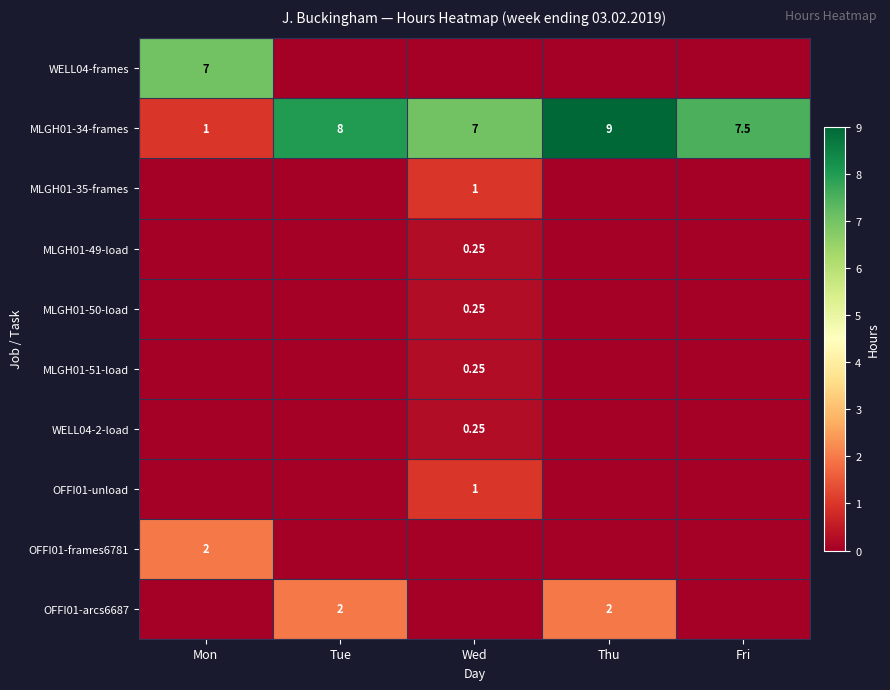

Rank the categories by MLGH01-34-frames value from highest to lowest.

Thu, Tue, Fri, Wed, Mon